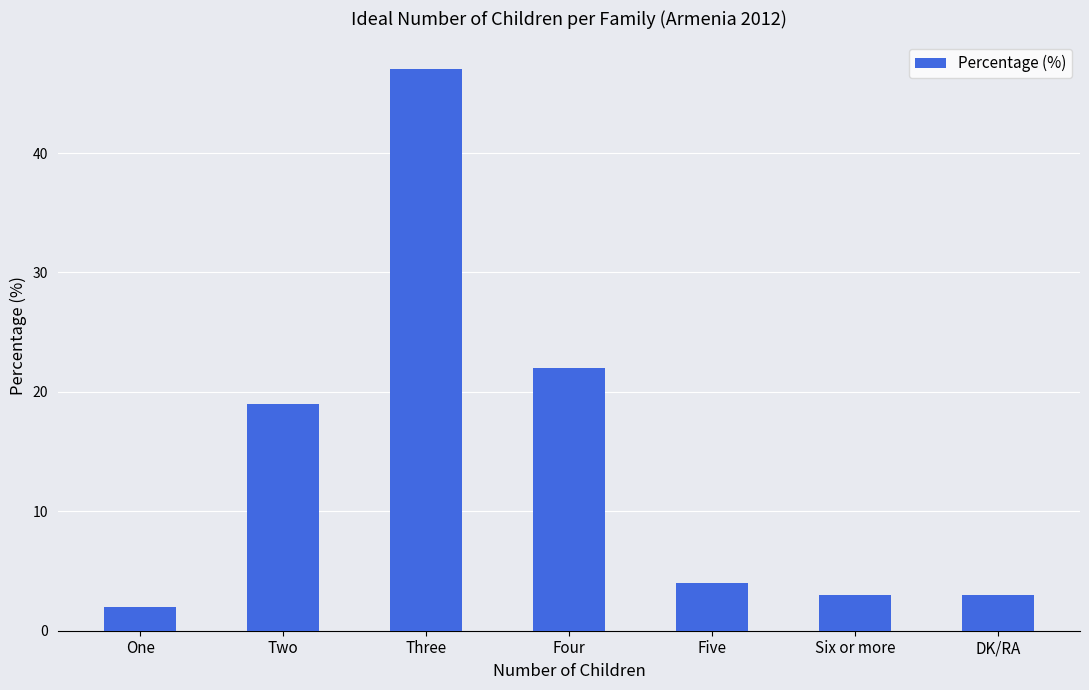

What is the label of the 1st bar from the right?

DK/RA